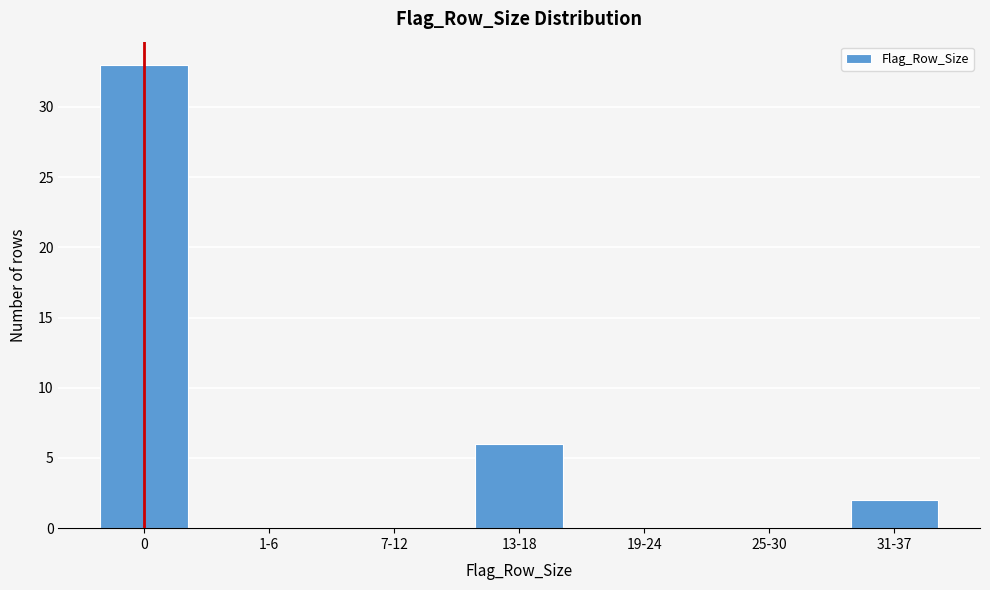

Reading right to left, extract all data points from this chart.

31-37=2	25-30=0	19-24=0	13-18=6	7-12=0	1-6=0	0=33